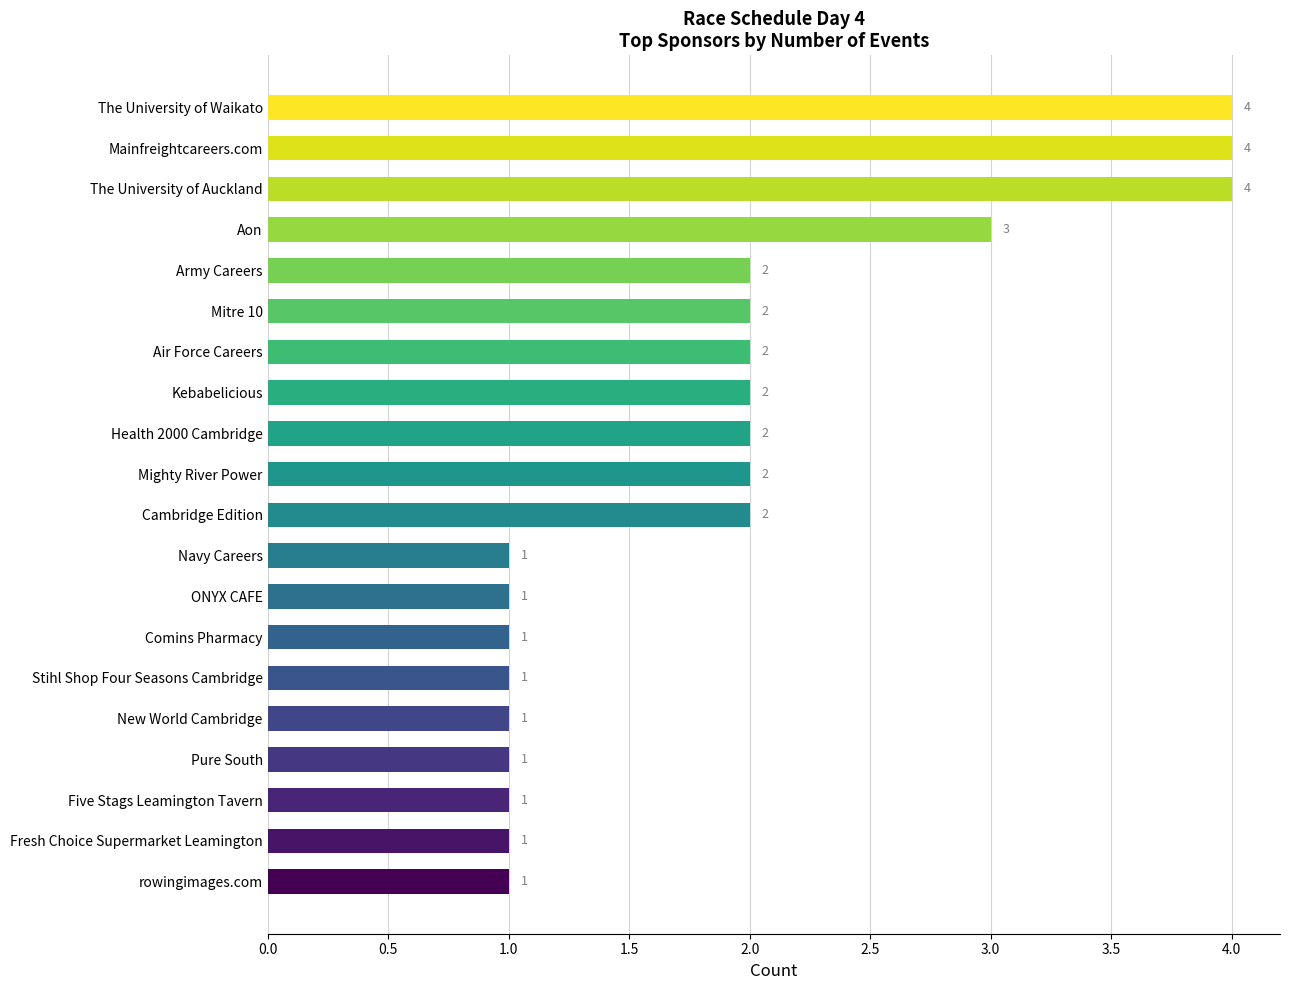

What is the value of the 15th bar from the top?

1